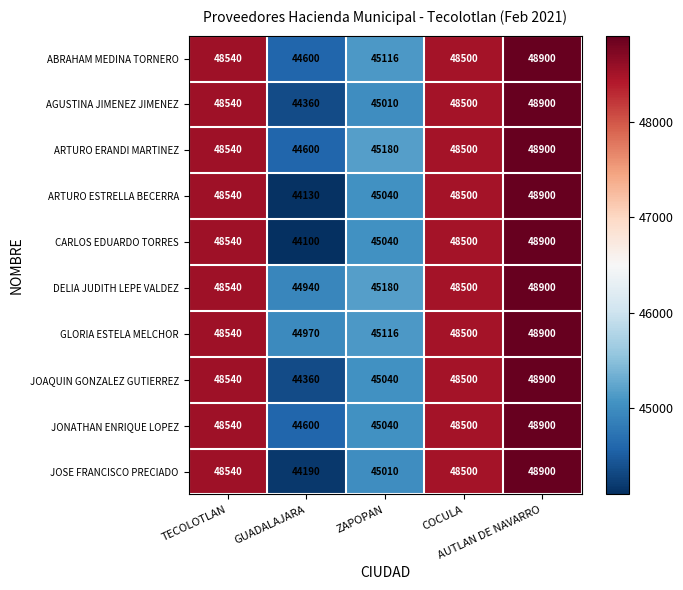

What is the sum of all JONATHAN ENRIQUE LOPEZ values?

235580